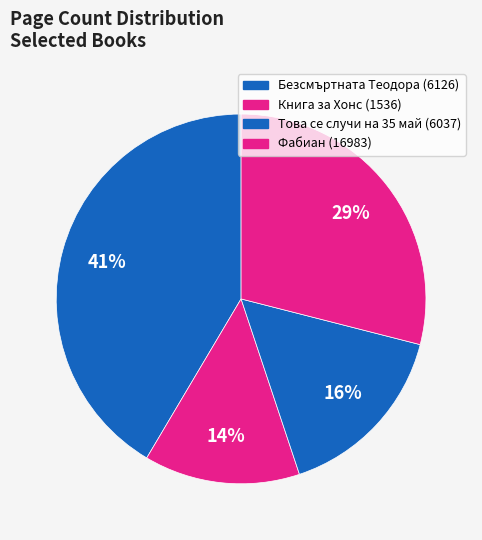

To the nearest percent, what portion does Безсмъртната Теодора (6126) represent?

41%